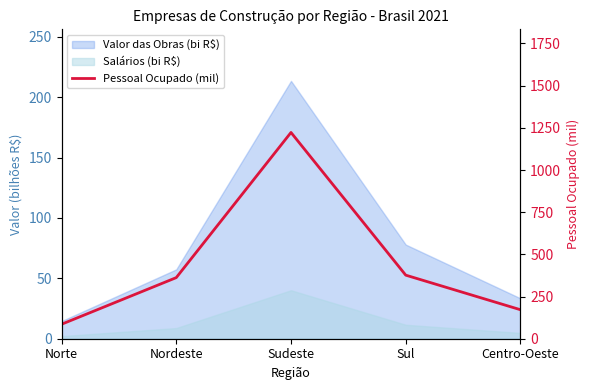

List the labels in order of value, largest first.

Sudeste, Sul, Nordeste, Centro-Oeste, Norte